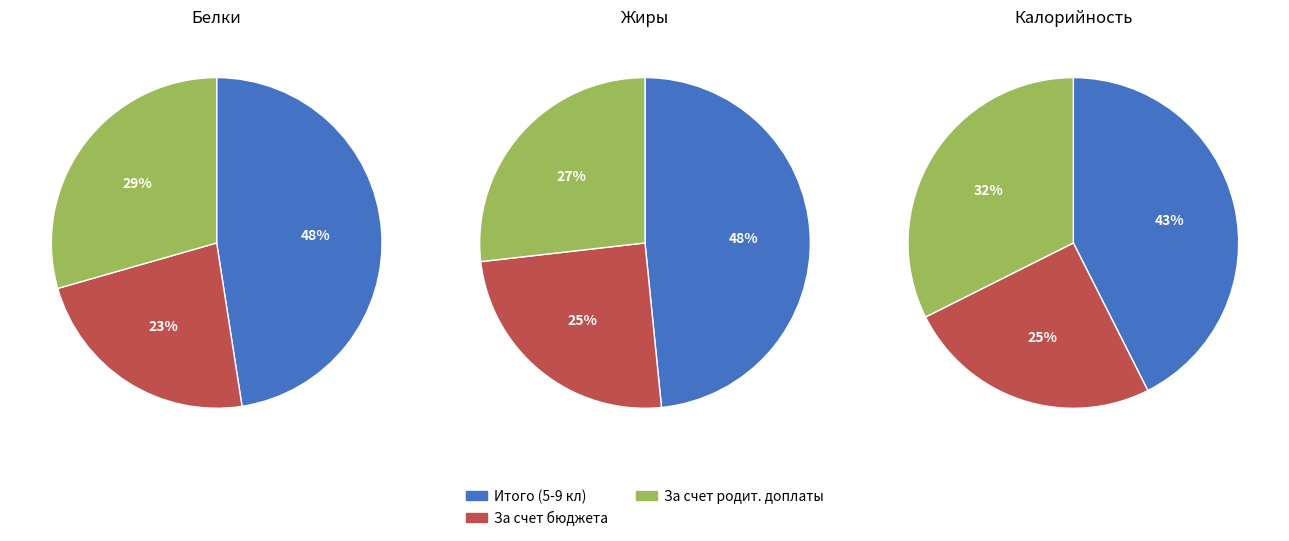

Between Итого (5-9 кл) and За счет бюджета, which series saw the biggest shift?

Калорийность